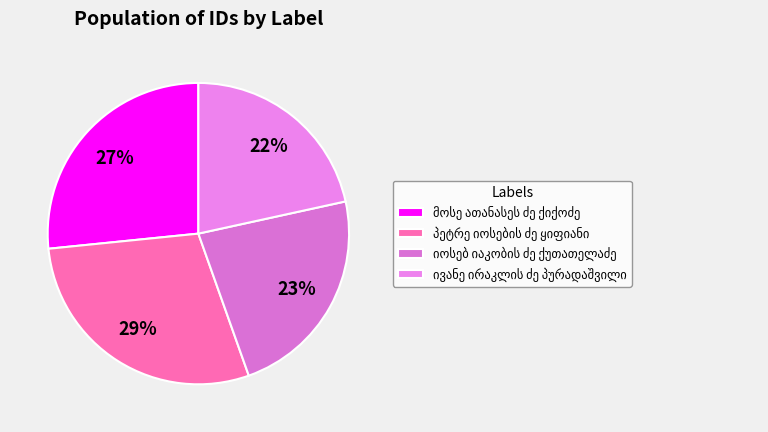

Which has a higher value, ივანე ირაკლის ძე პურადაშვილი or იოსებ იაკობის ძე ქუთათელაძე?

იოსებ იაკობის ძე ქუთათელაძე